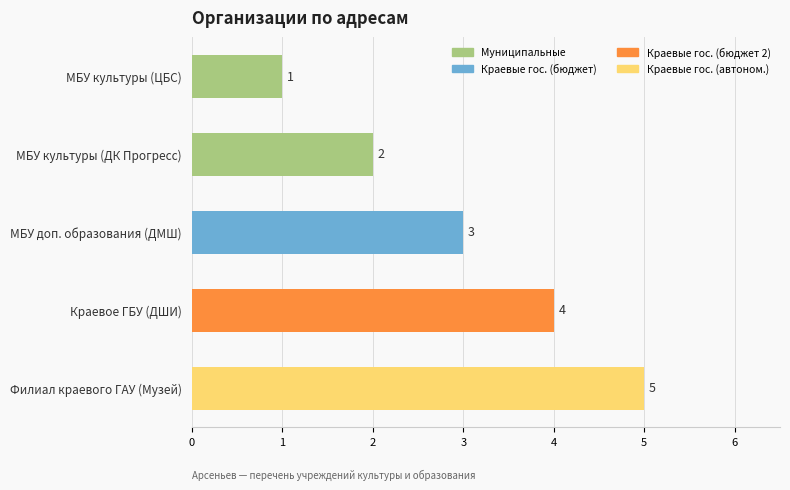

Between Краевое ГБУ (ДШИ) and Филиал краевого ГАУ (Музей), which is larger?

Филиал краевого ГАУ (Музей)